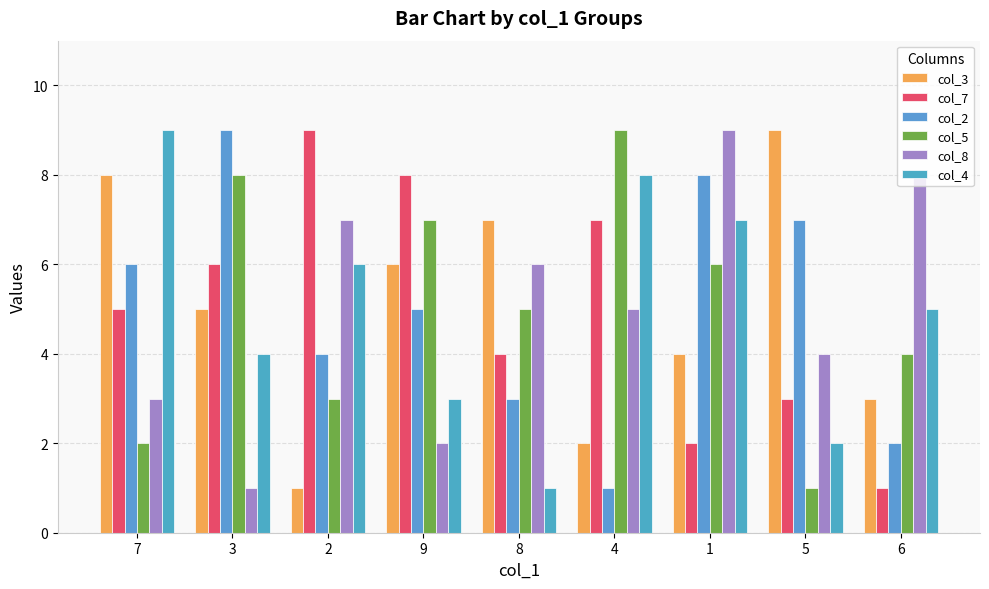

Count the number of data series in this chart.

6